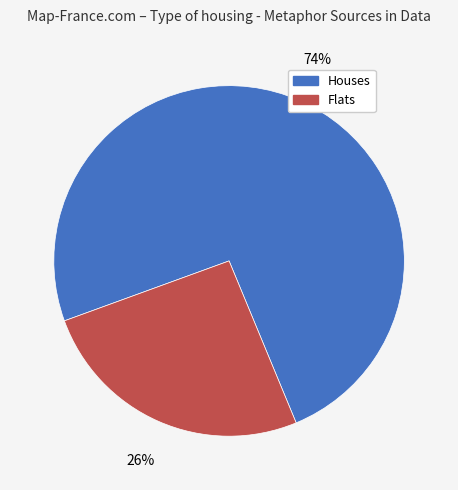

Is there any slice that represents more than half of the pie?

Yes